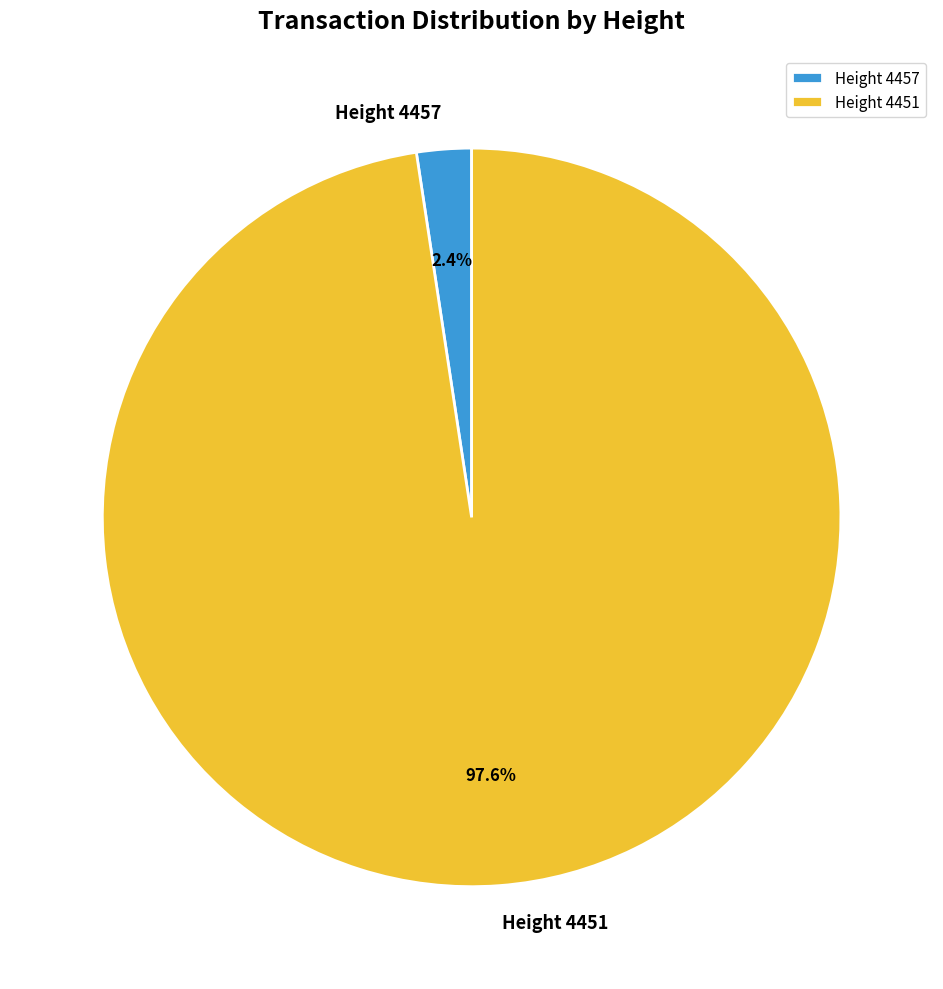

Count the number of slices in the pie.

2